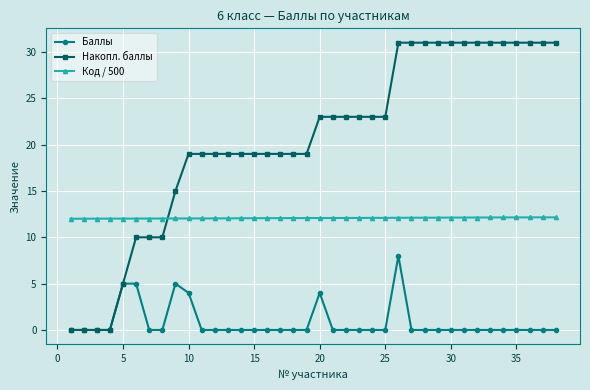

True or false: Баллы and Код / 500 intersect in this chart.

False